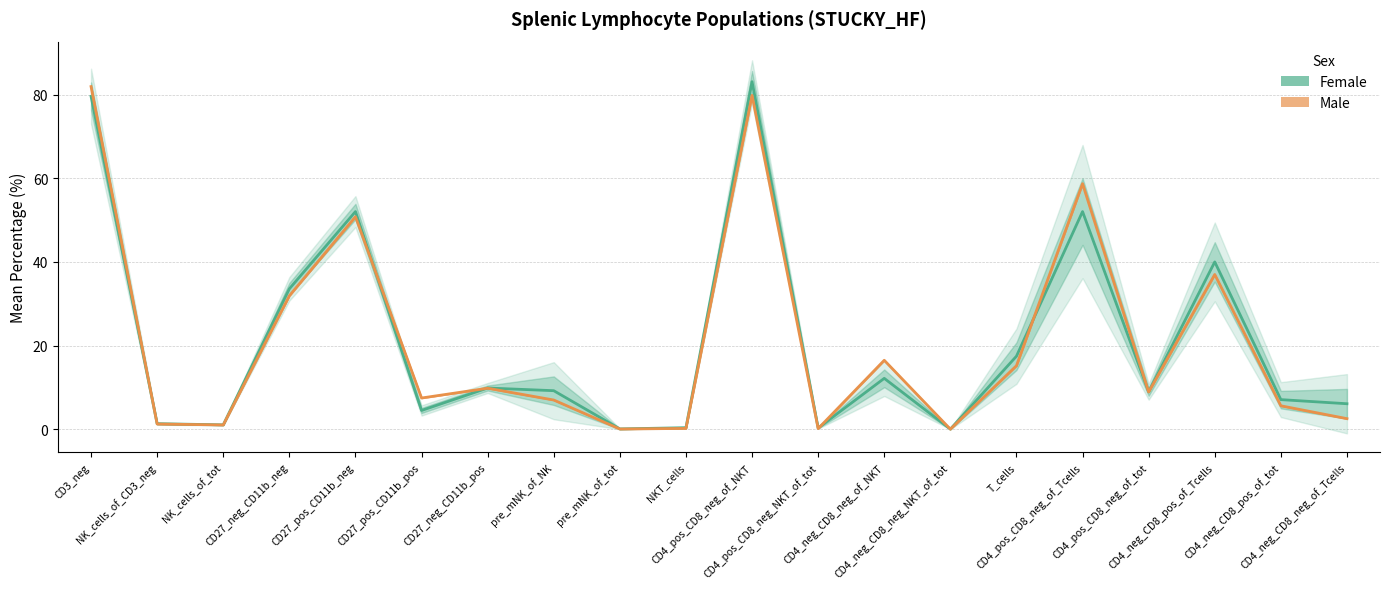

Which category has the highest value across all series?

CD4_pos_CD8_neg_of_NKT